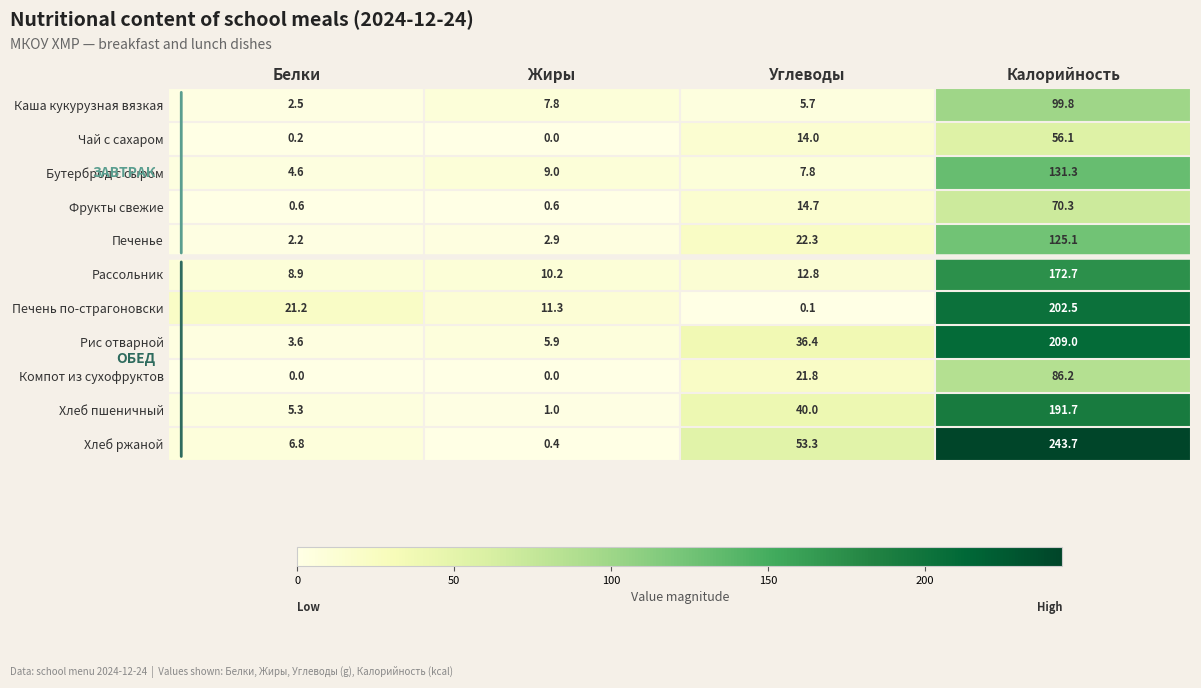

What is the total value across all series at Жиры?

49.1